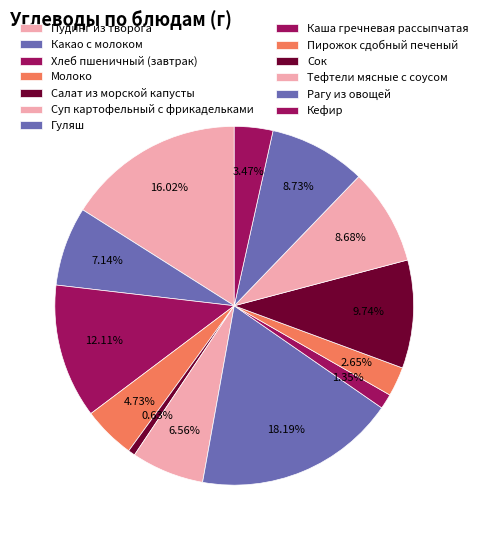

What percentage do Рагу из овощей and Молоко together represent?

13.5%